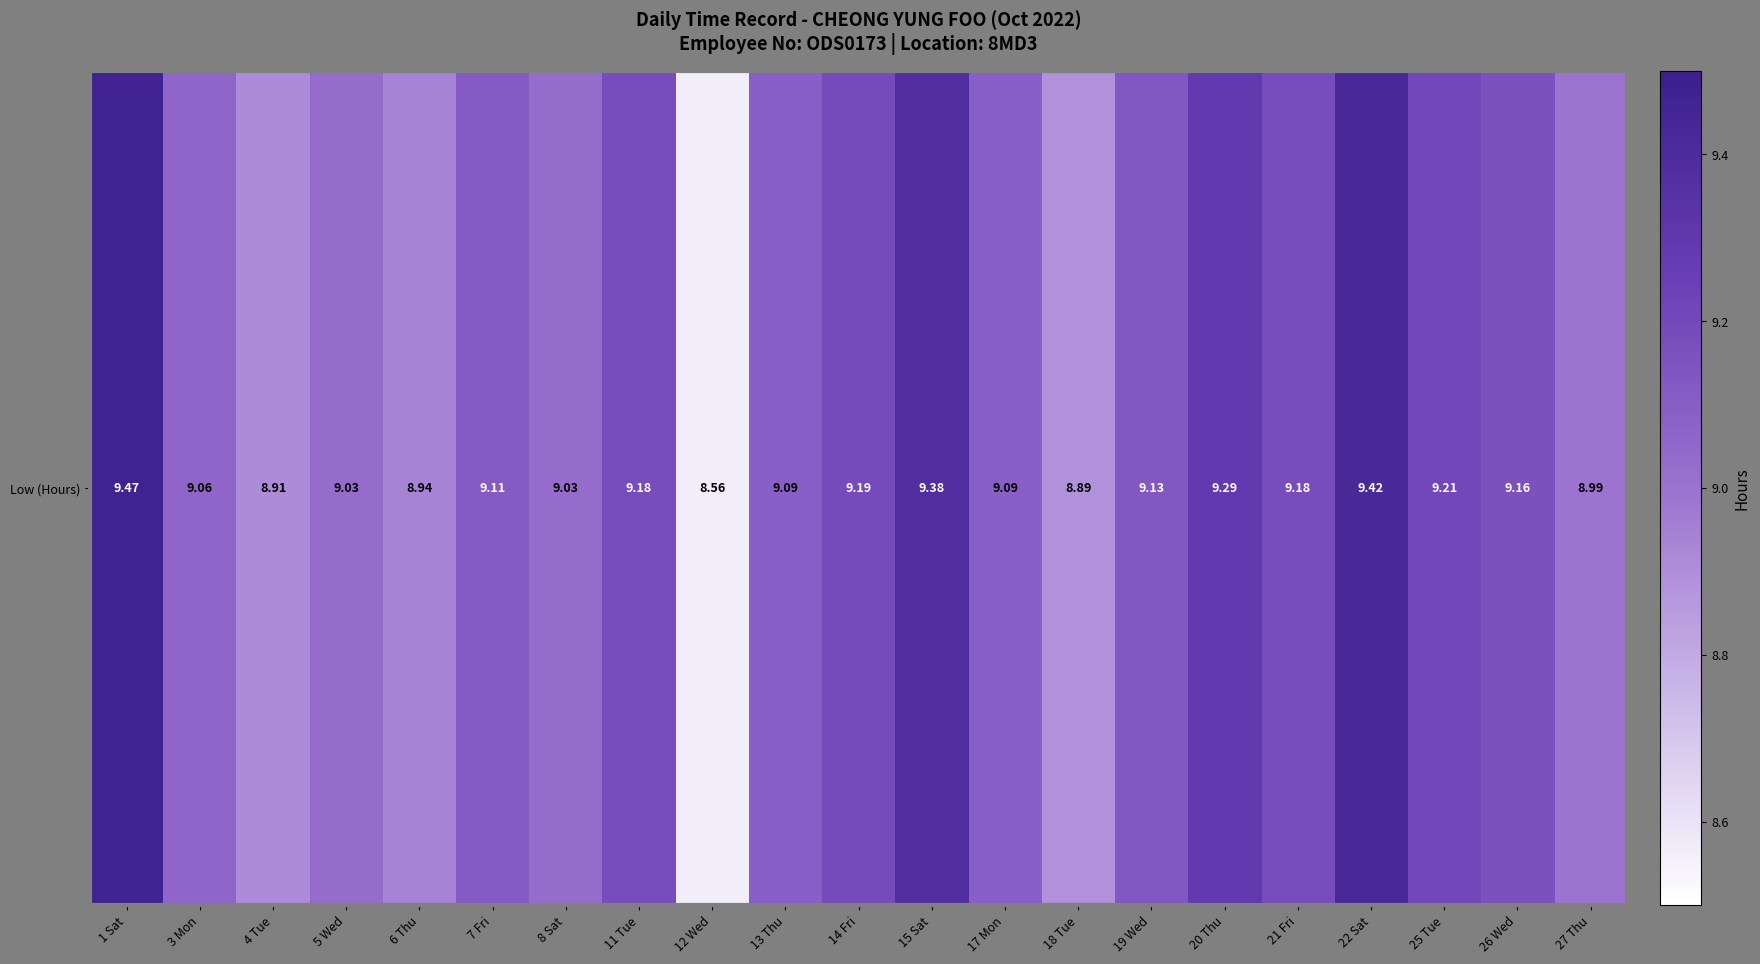

Reading right to left, what are all the values shown in this chart?

27 Thu=9.0	26 Wed=9.2	25 Tue=9.2	22 Sat=9.4	21 Fri=9.2	20 Thu=9.3	19 Wed=9.1	18 Tue=8.9	17 Mon=9.1	15 Sat=9.4	14 Fri=9.2	13 Thu=9.1	12 Wed=8.6	11 Tue=9.2	8 Sat=9.0	7 Fri=9.1	6 Thu=8.9	5 Wed=9.0	4 Tue=8.9	3 Mon=9.1	1 Sat=9.5